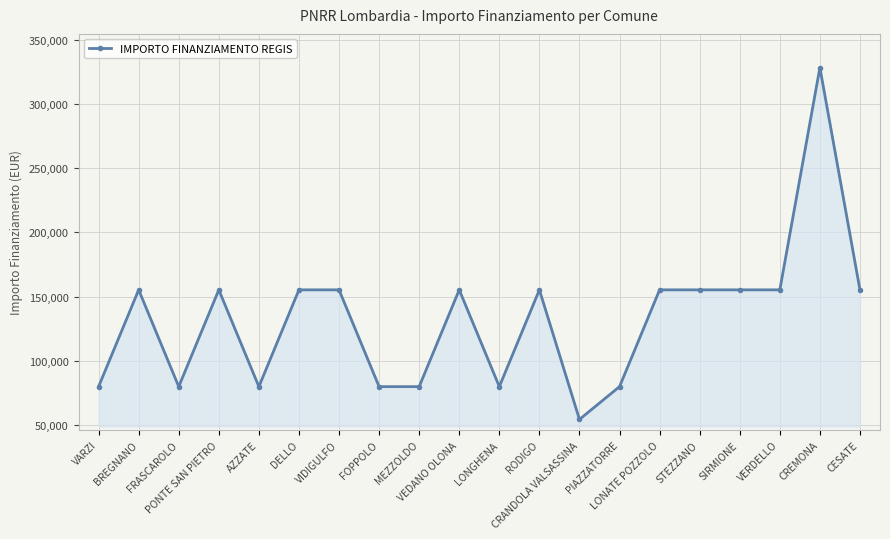

True or false: the data has more than 0 interior local peaks.

True